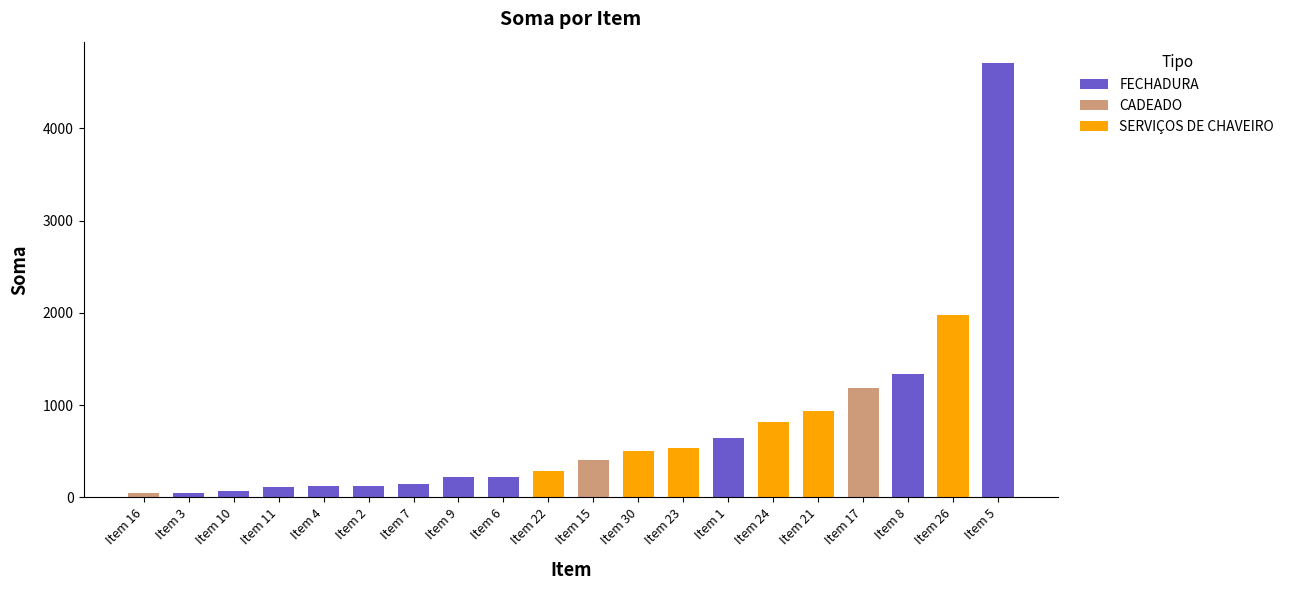

How many bars are there in total?

20